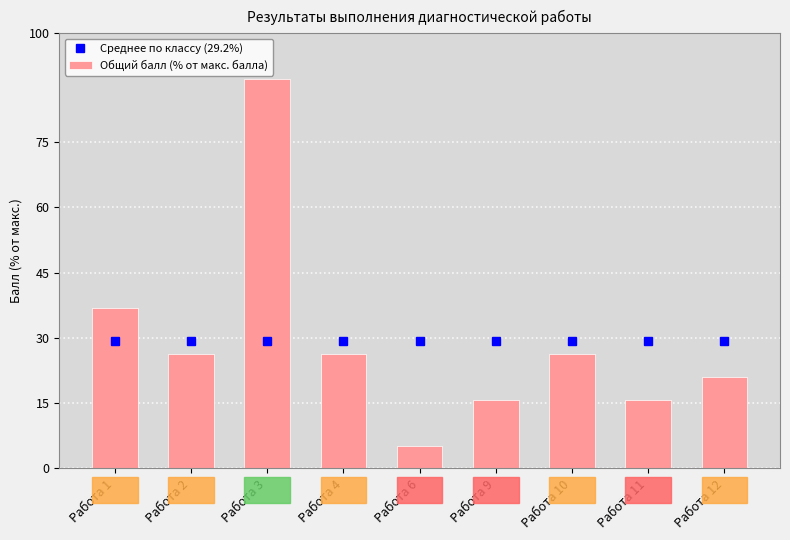

Which category has the lowest value in the Среднее по классу (29.2%) series?

Работа 1